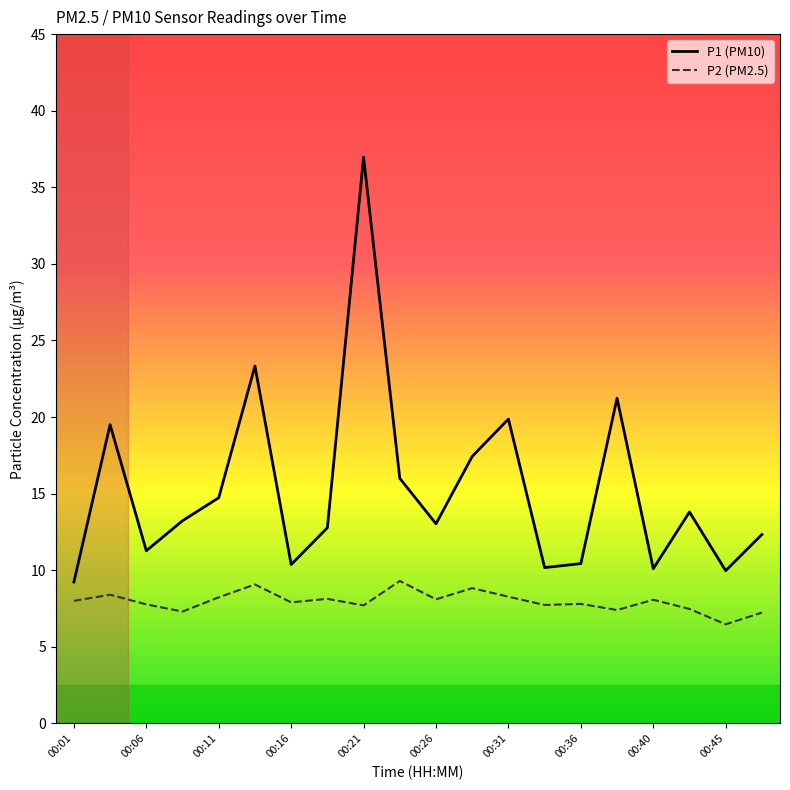

How many distinct data groups are displayed?

2